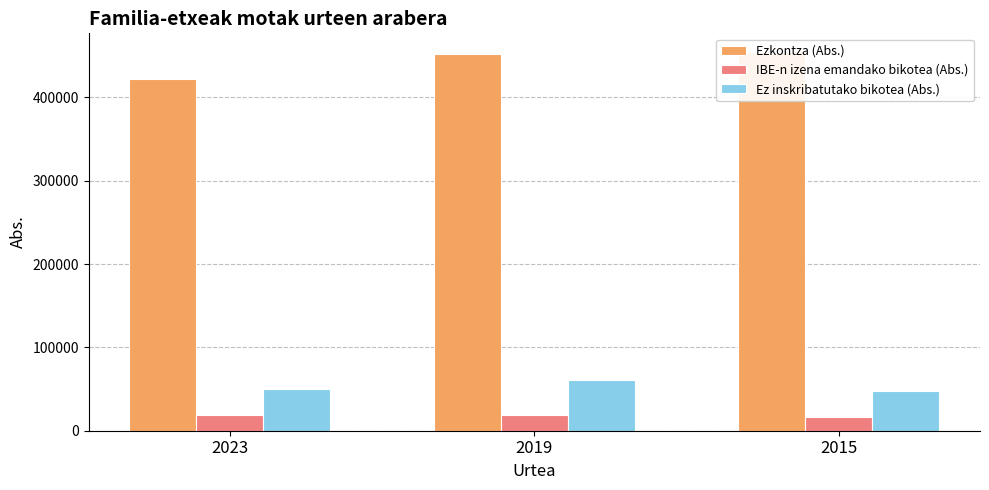

True or false: Ez inskribatutako bikotea (Abs.) has a value of 21844.0 at 2015.

False